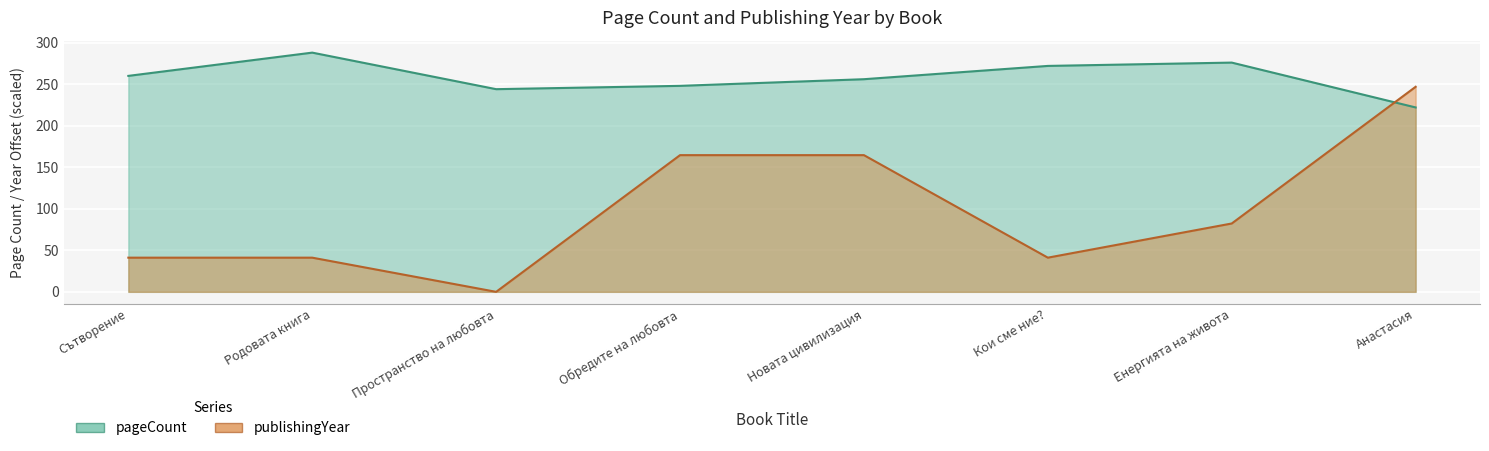

True or false: publishingYear has more than 1 points higher than both neighbors.

False